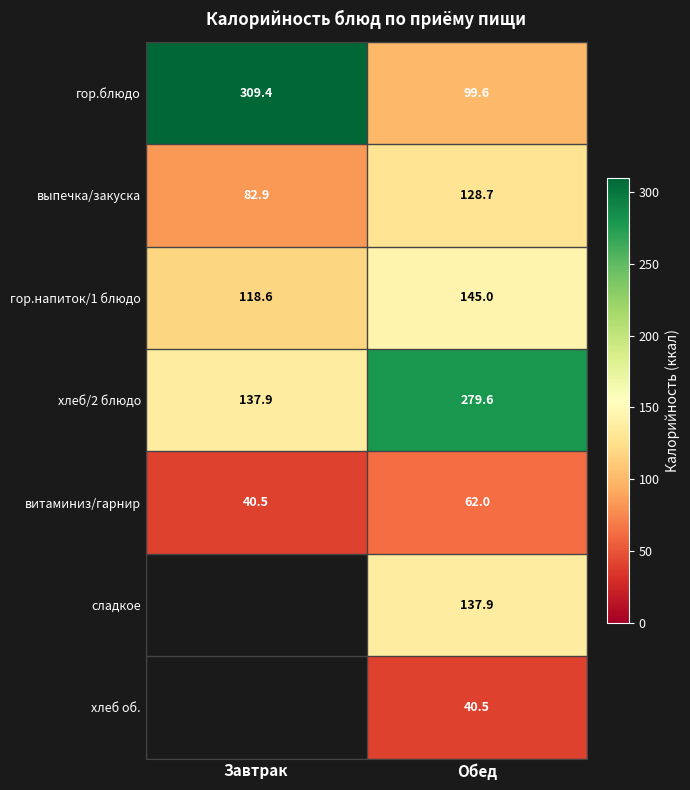

At which label does витаминиз/гарнир reach its peak?

Обед